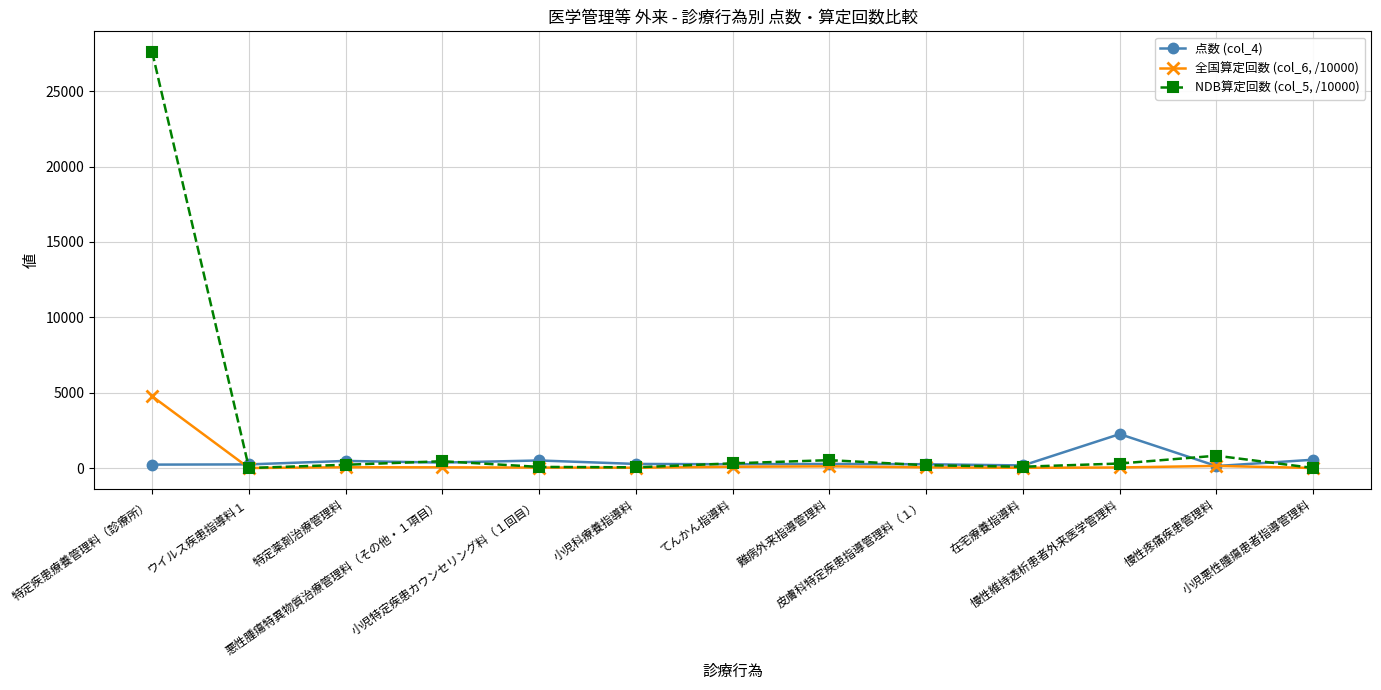

How many lines are shown in the chart?

3